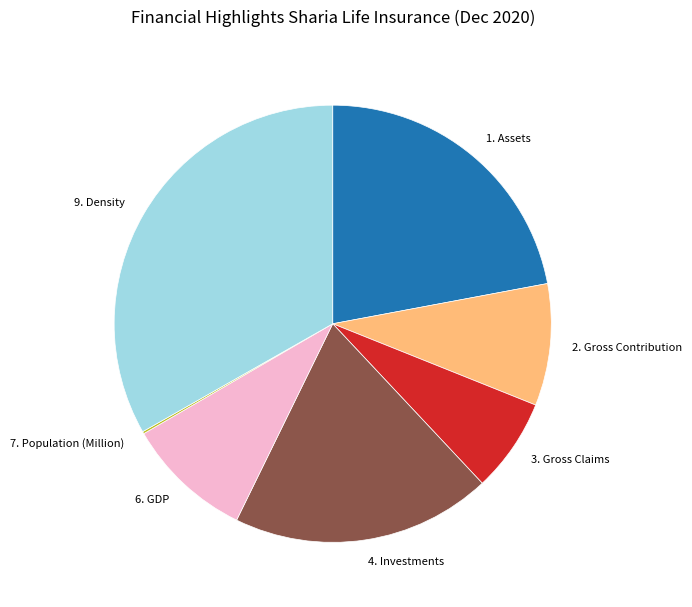

Is the sum of 6. GDP and 2. Gross Contribution greater than half?

No